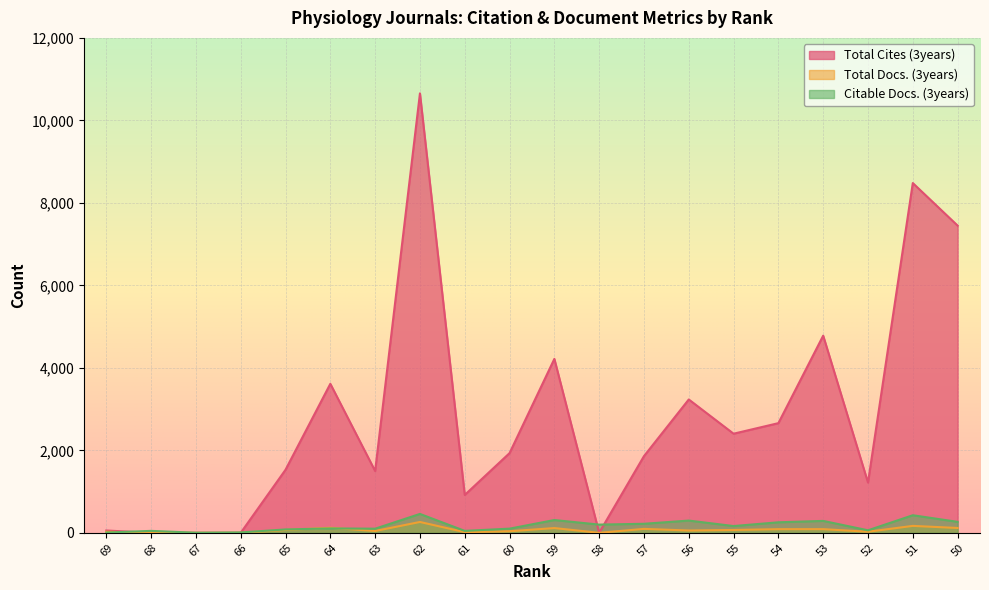

How many data points does each series have?

20